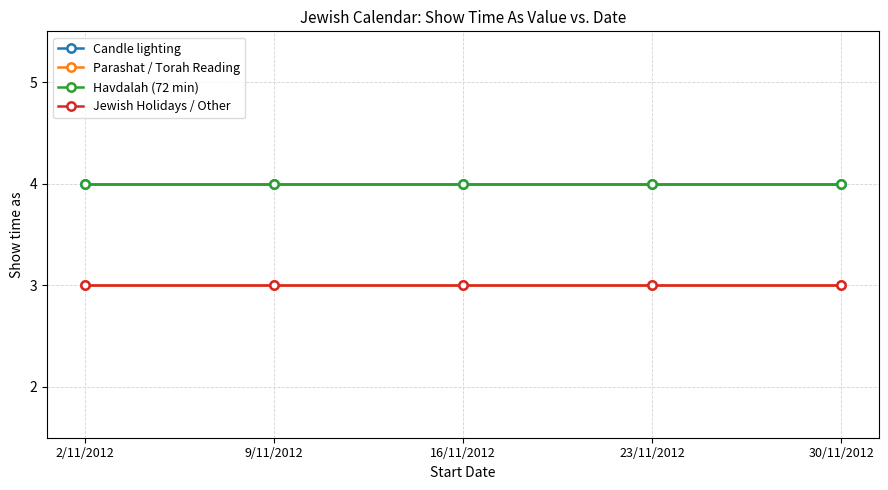

Where is Jewish Holidays / Other nearest to the value 3?

2/11/2012